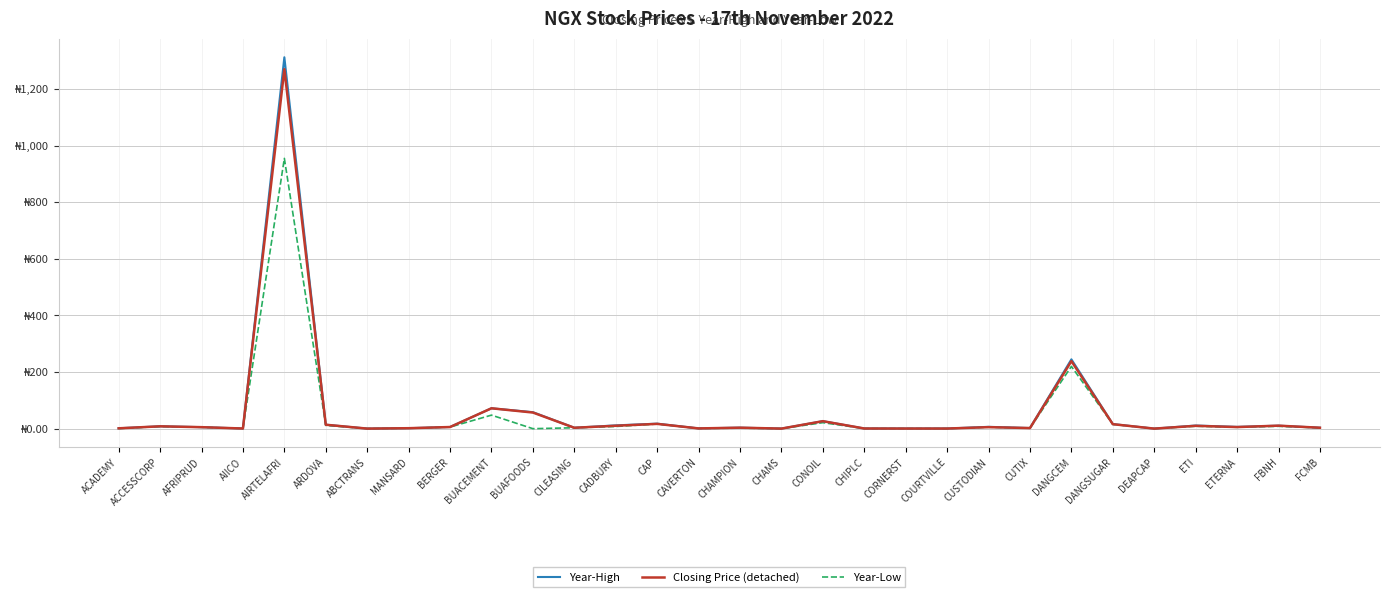

True or false: Year-Low and Closing Price (detached) intersect in this chart.

False